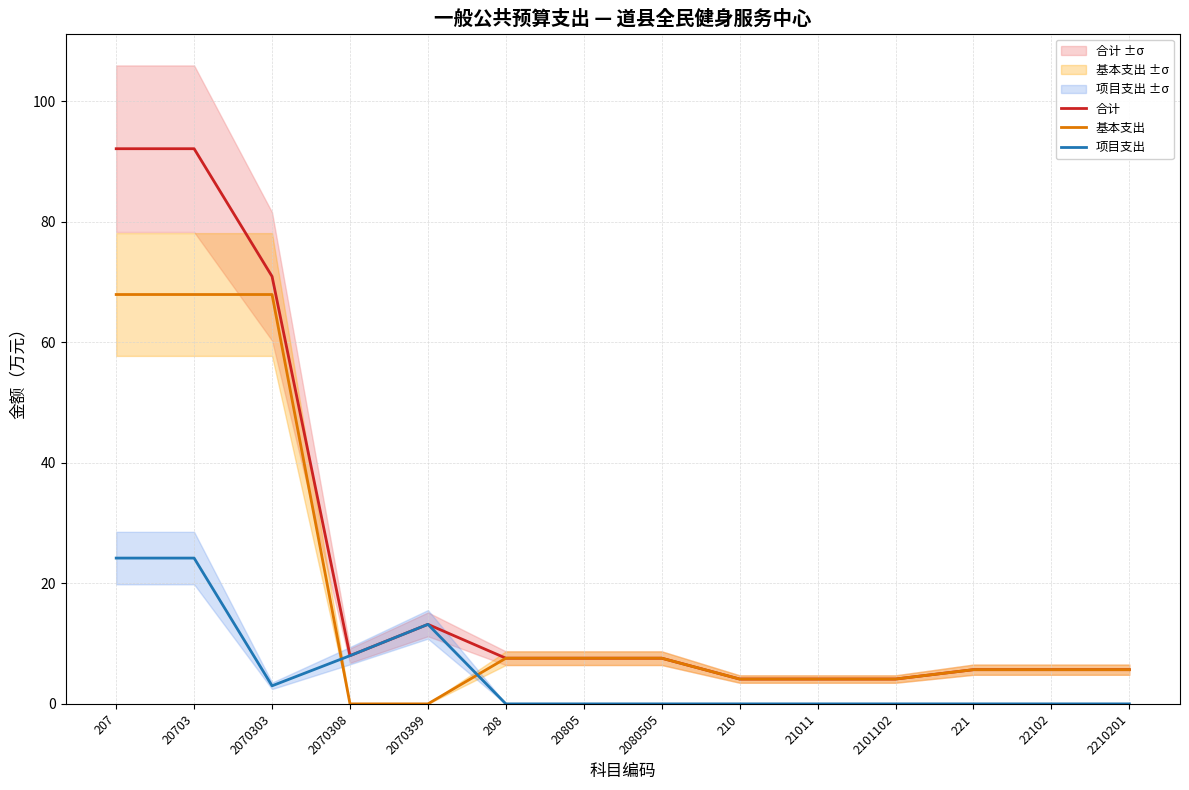

Reading left to right, what are all the values shown in this chart?

合计: 92.1	92.1	70.9	8.0	13.2	7.6	7.6	7.6	4.1	4.1	4.1	5.7	5.7	5.7
基本支出: 67.9	67.9	67.9	0.0	0.0	7.6	7.6	7.6	4.1	4.1	4.1	5.7	5.7	5.7
项目支出: 24.2	24.2	3.0	8.0	13.2	0.0	0.0	0.0	0.0	0.0	0.0	0.0	0.0	0.0